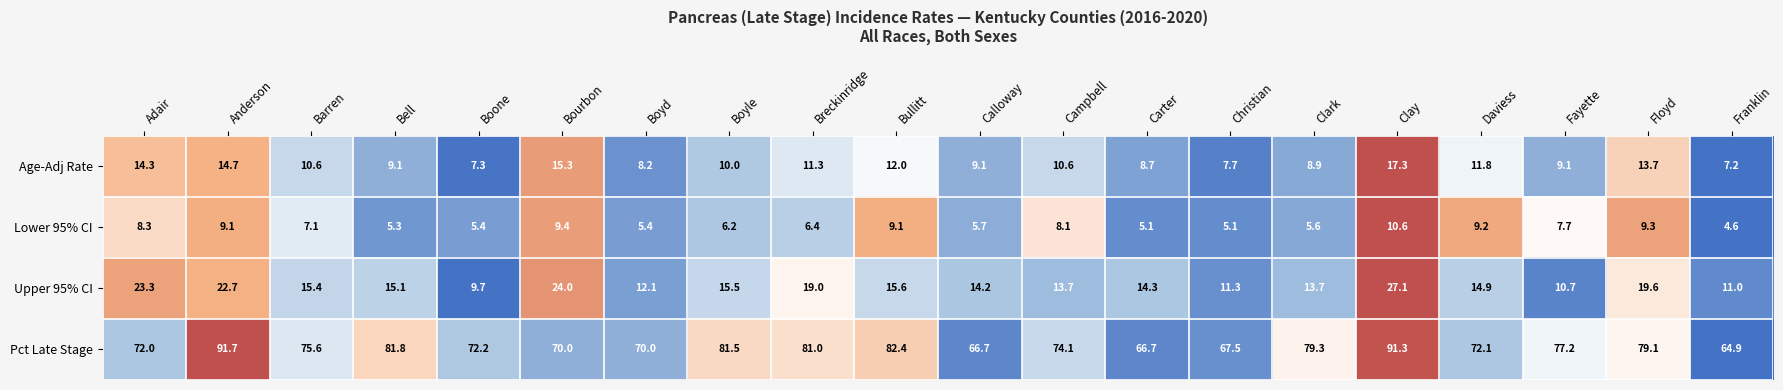

Rank the series by their maximum value, from highest to lowest.

Pct Late Stage, Upper 95% CI, Age-Adj Rate, Lower 95% CI